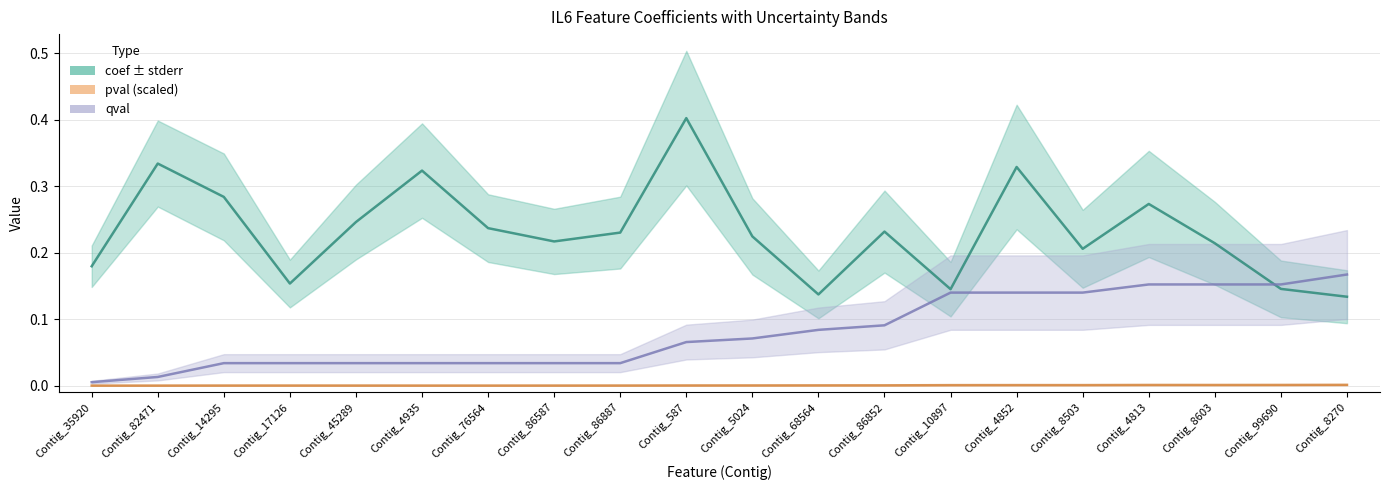

The qval series shows 0.1 at Contig_4813. True or false?

False